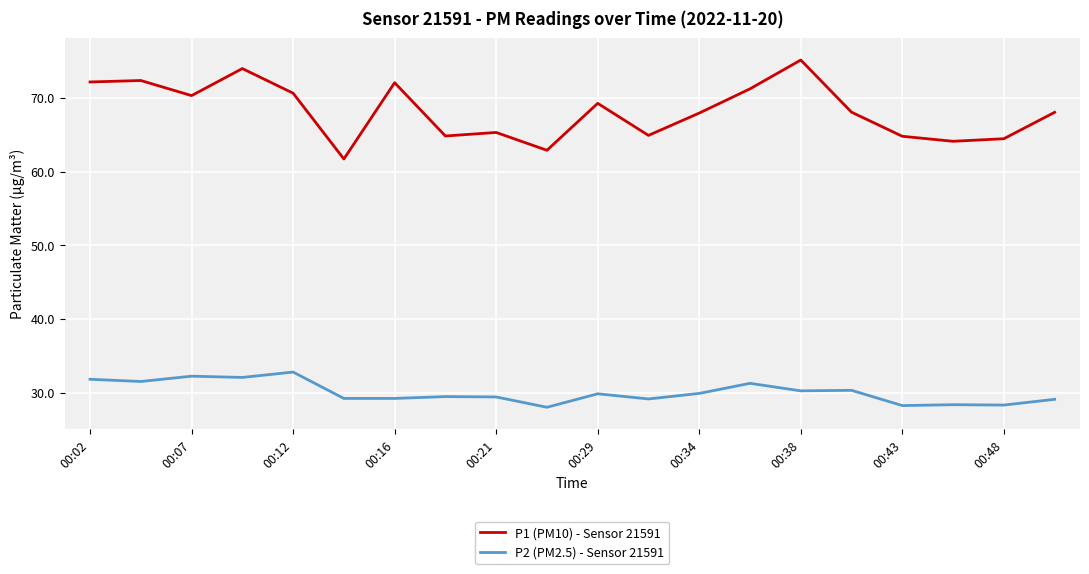

Rank the series by their average value, from lowest to highest.

P2 (PM2.5) - Sensor 21591, P1 (PM10) - Sensor 21591